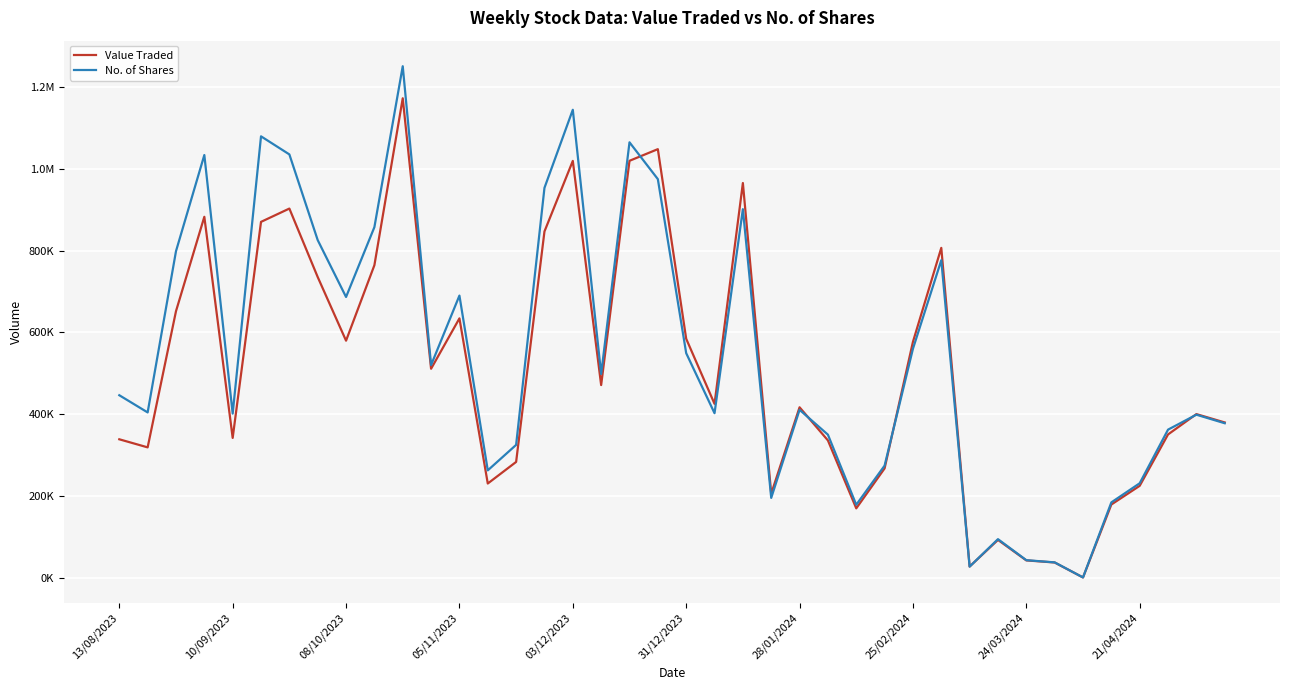

Is this an area chart (filled region under the line)?

No